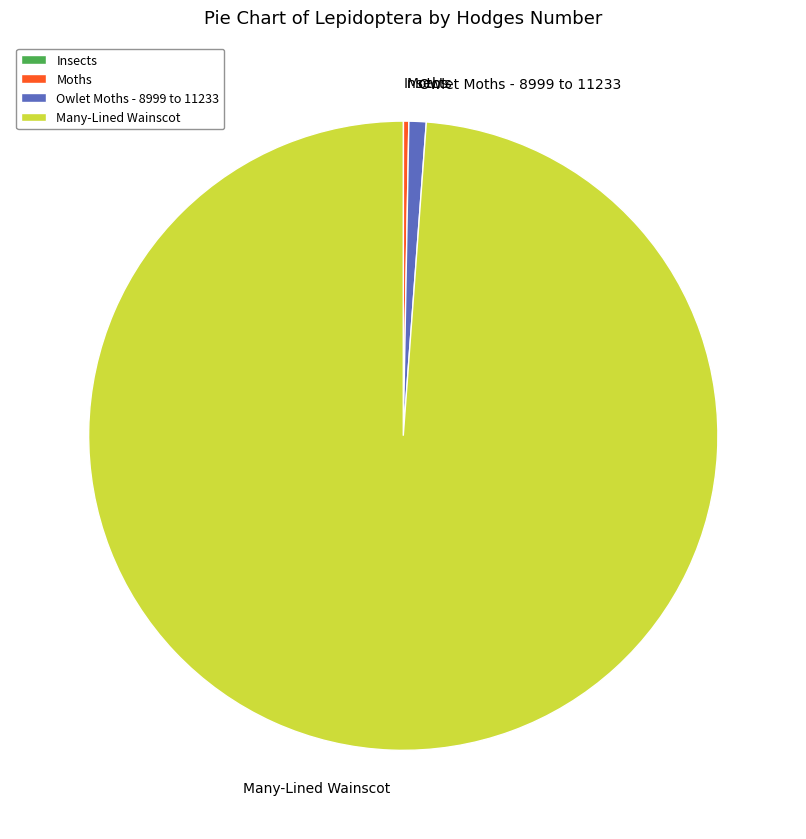

True or false: Many-Lined Wainscot accounts for 99% of the total.

True